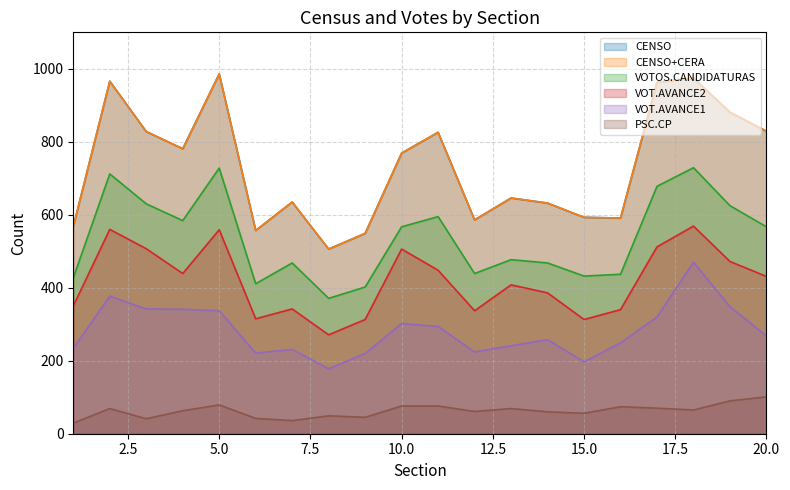

Reading left to right, extract all data points from this chart.

CENSO: 568	966	828	781	986	557	635	506	549	769	826	586	646	632	593	591	963	975	881	829
CENSO+CERA: 568	966	828	781	986	557	635	506	549	769	826	586	646	632	593	591	963	975	881	829
VOTOS.CANDIDATURAS: 427	712	630	584	728	411	468	371	402	567	595	439	477	468	432	437	678	729	625	567
VOT.AVANCE2: 350	560	507	439	559	315	342	271	313	506	448	337	408	386	313	340	512	569	472	431
VOT.AVANCE1: 234	377	342	341	337	221	231	178	220	302	294	224	241	258	197	249	320	470	348	268
PSC.CP: 29	69	41	63	79	42	36	49	45	76	76	61	69	60	56	74	70	65	90	101